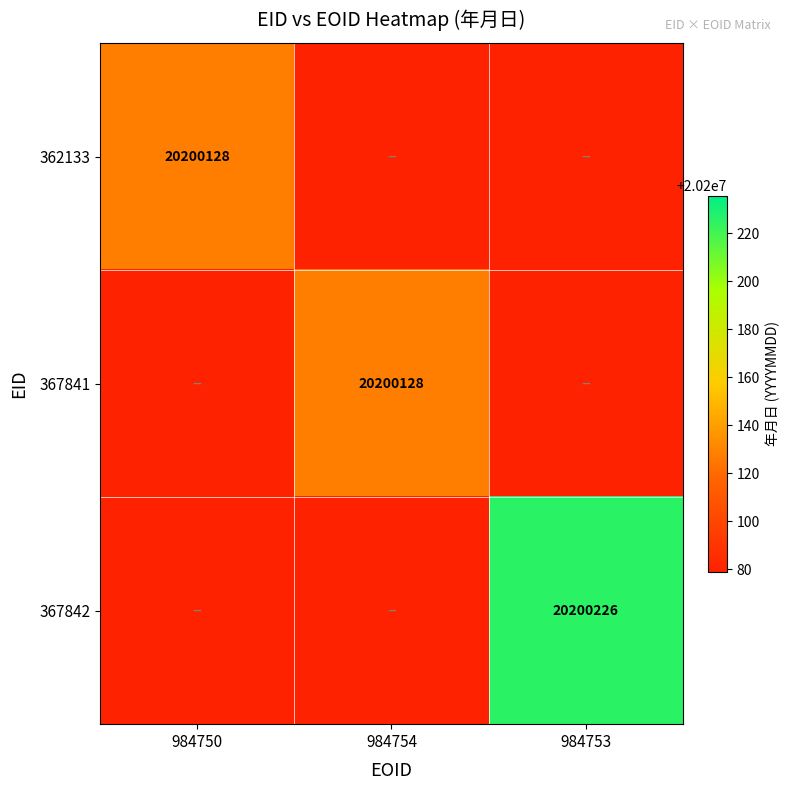

Is it true that 367842 equals 0 at 984754?

True